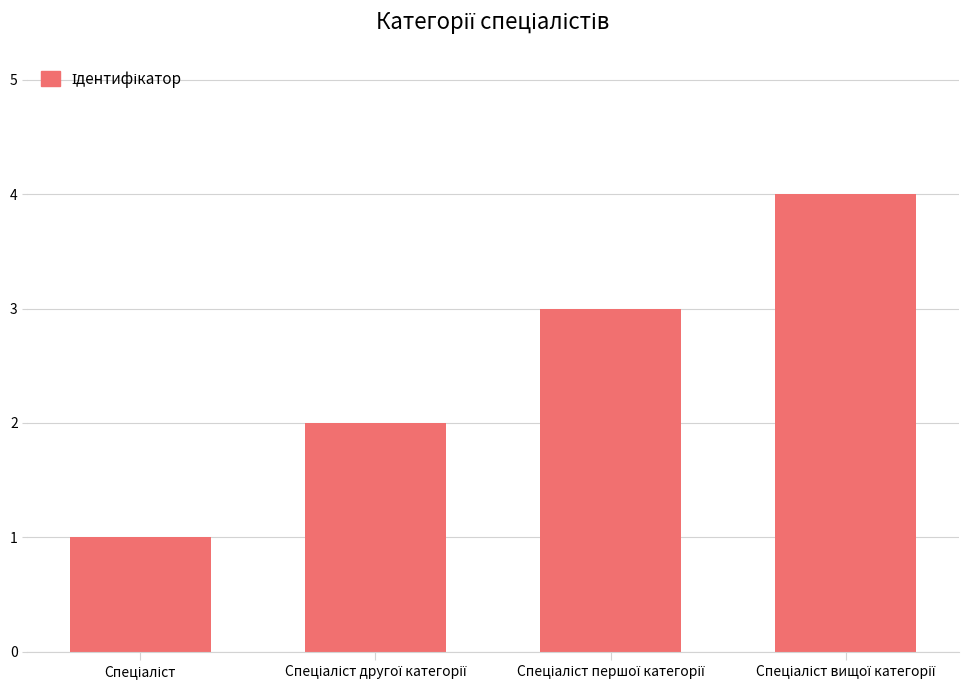

Reading left to right, what are all the values shown in this chart?

1	2	3	4